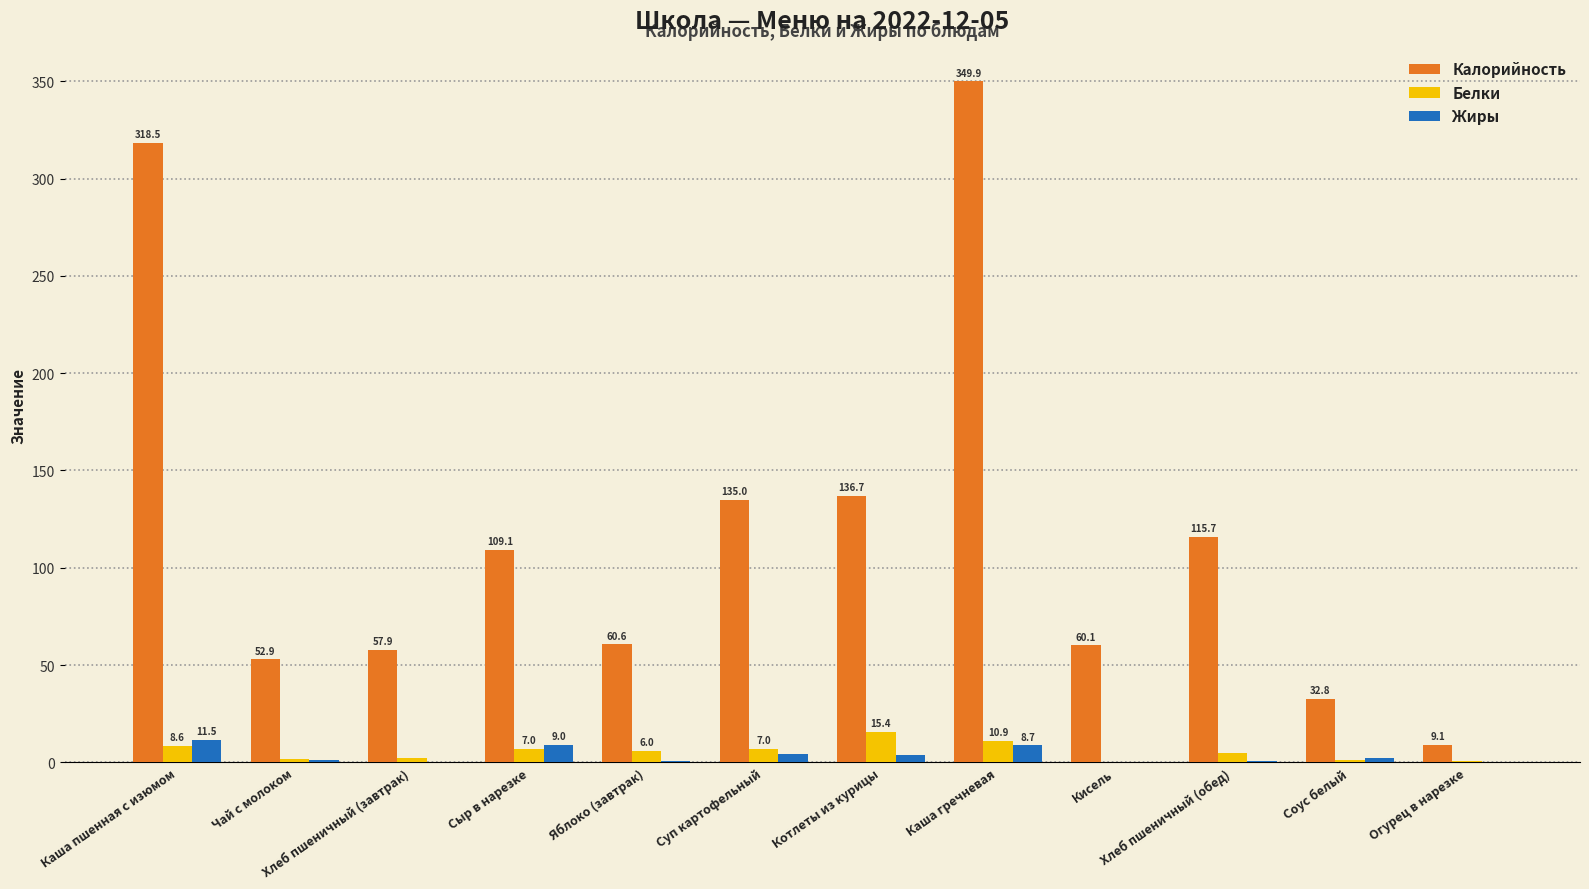

At which label does Калорийность reach its peak?

Каша гречневая